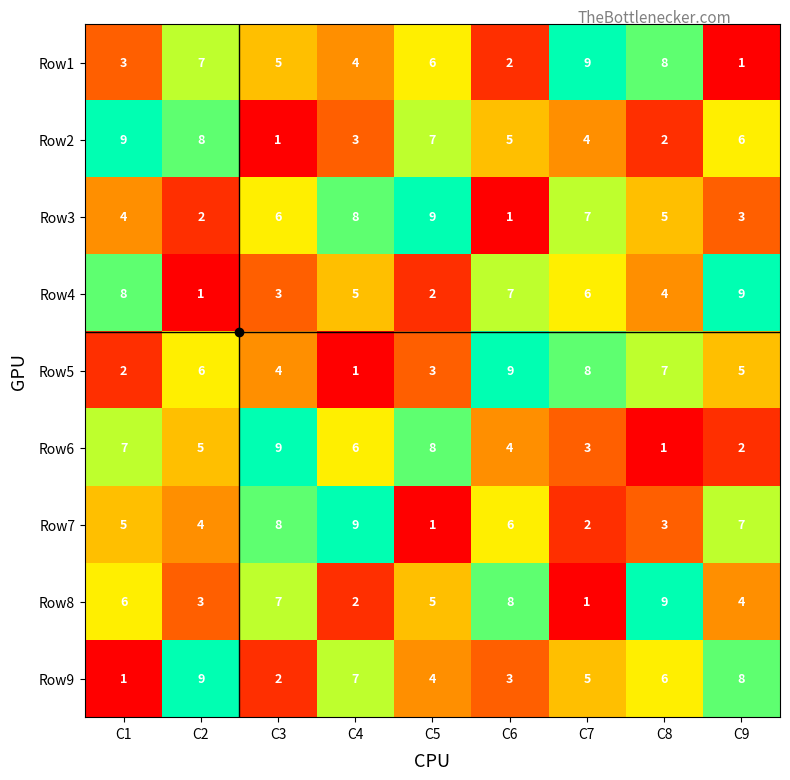

What is the total value across all series at C2?

45